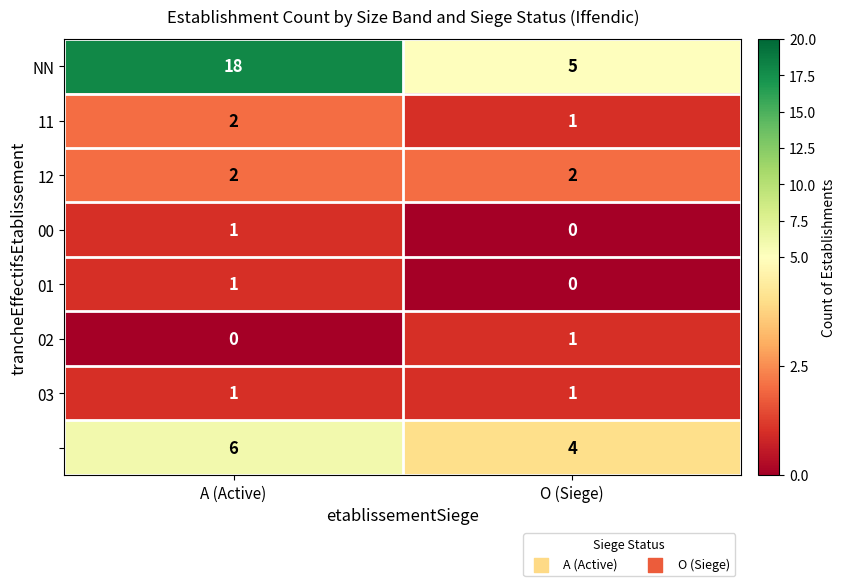

What is the difference between the highest and lowest values at O (Siege)?

5